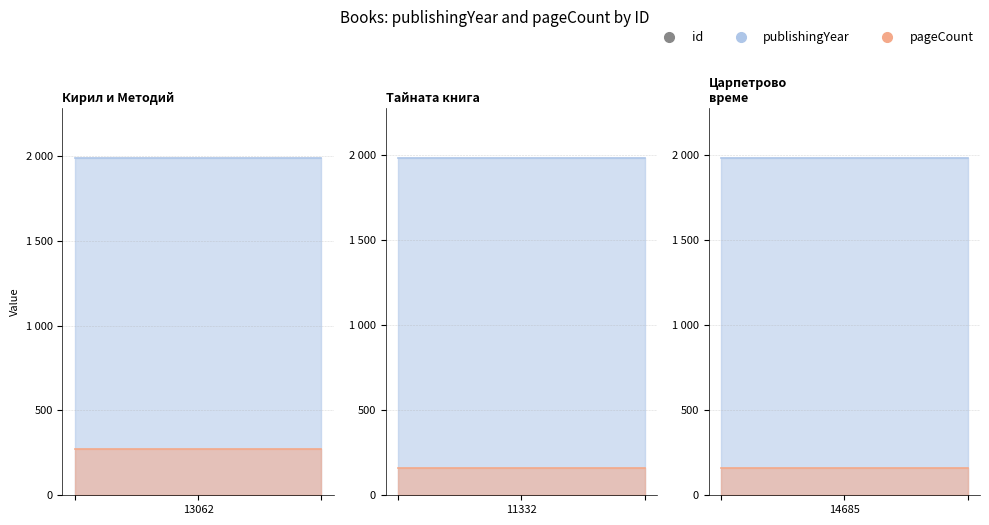

Where is publishingYear nearest to the value 1984?

11332